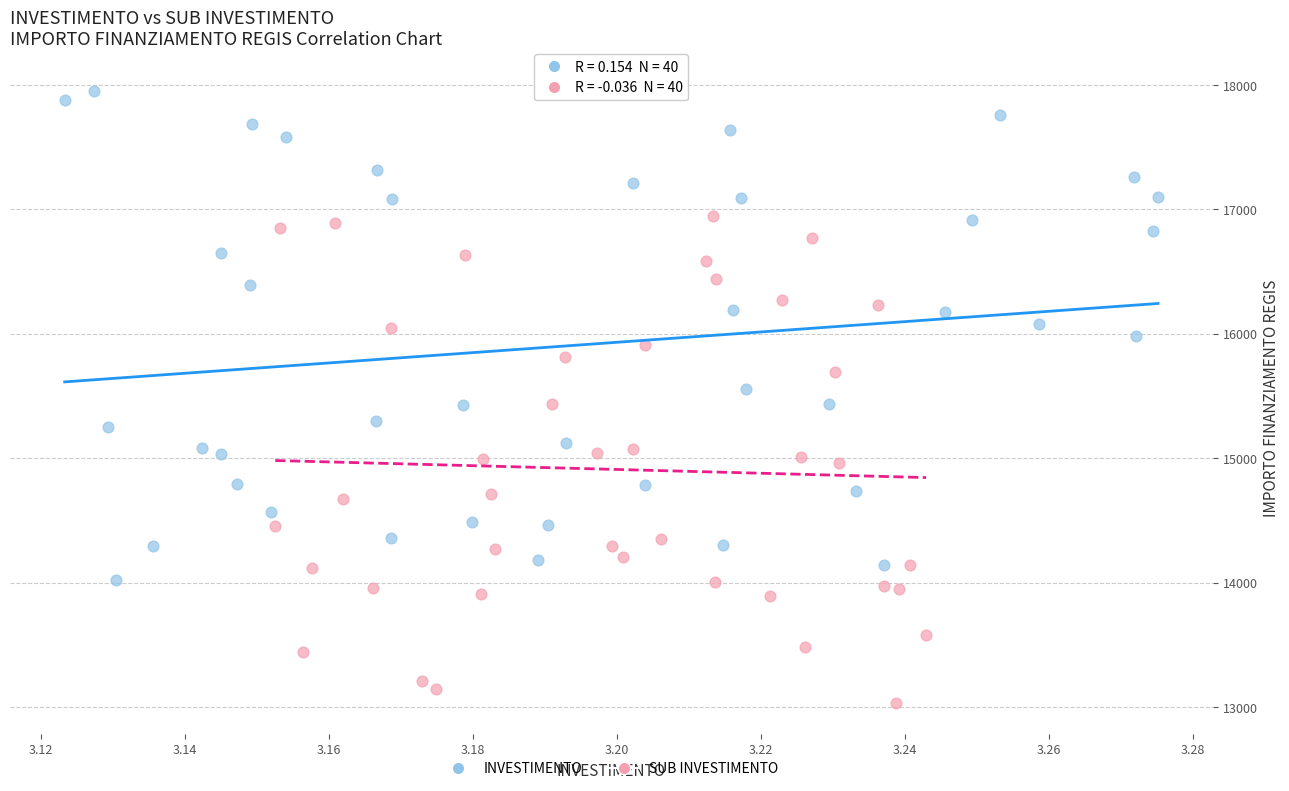

Which series contains the highest Y value?

INVESTIMENTO